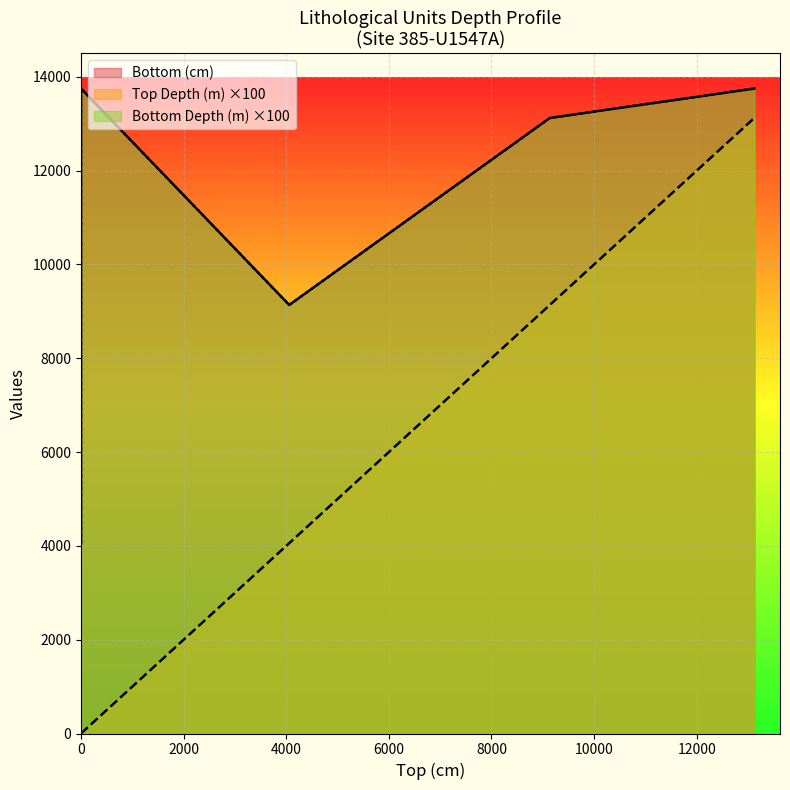

What is the difference between the Bottom Depth (m) values at 13123 and 4058?

4613.0